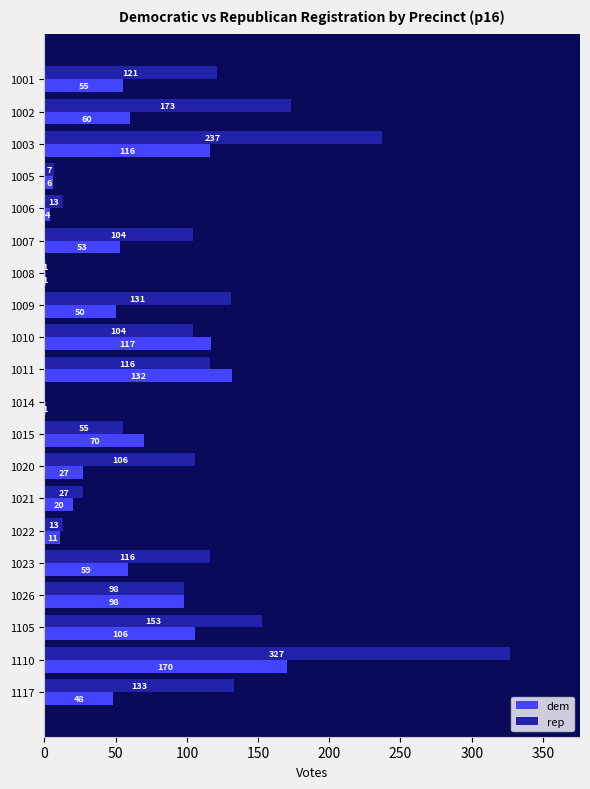

What are all the series names shown in the legend?

dem, rep